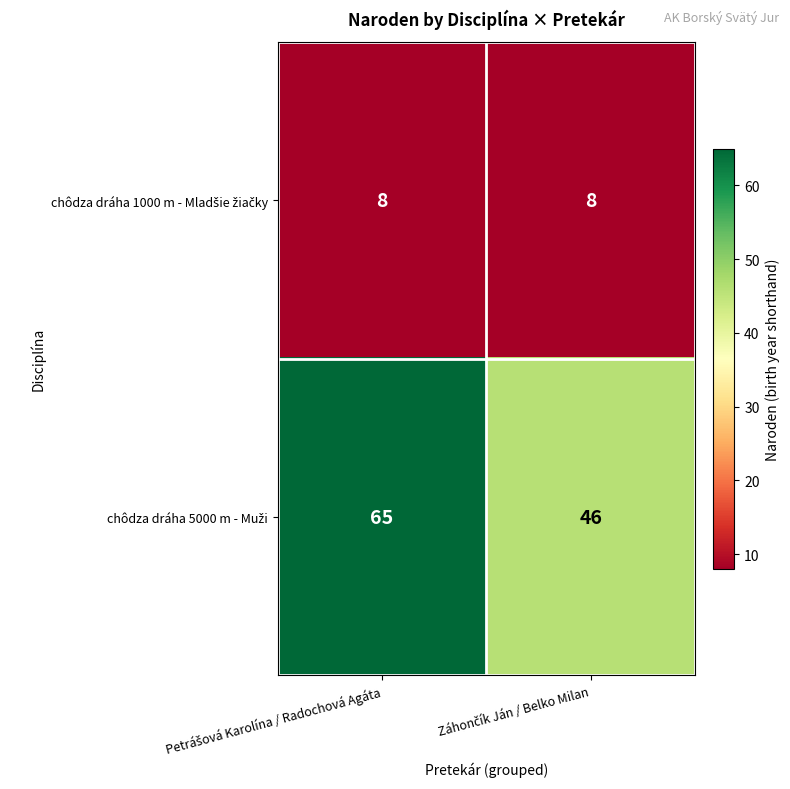

At which category is the sum across all series the highest?

Petrášová Karolína / Radochová Agáta